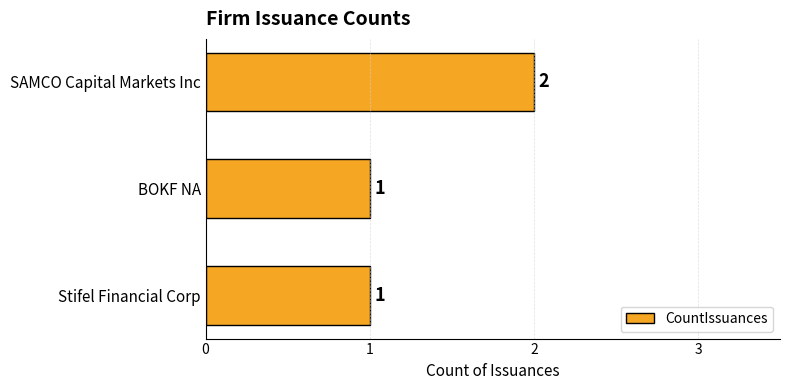

What is the ratio of the value at SAMCO Capital Markets Inc to the value at Stifel Financial Corp?

2.0